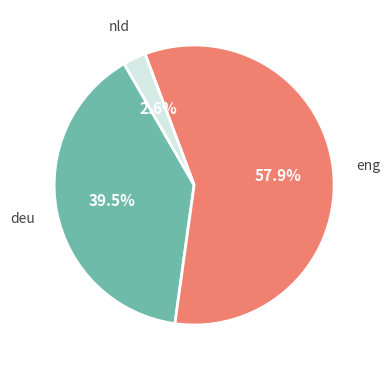

Which has a higher value, deu or eng?

eng